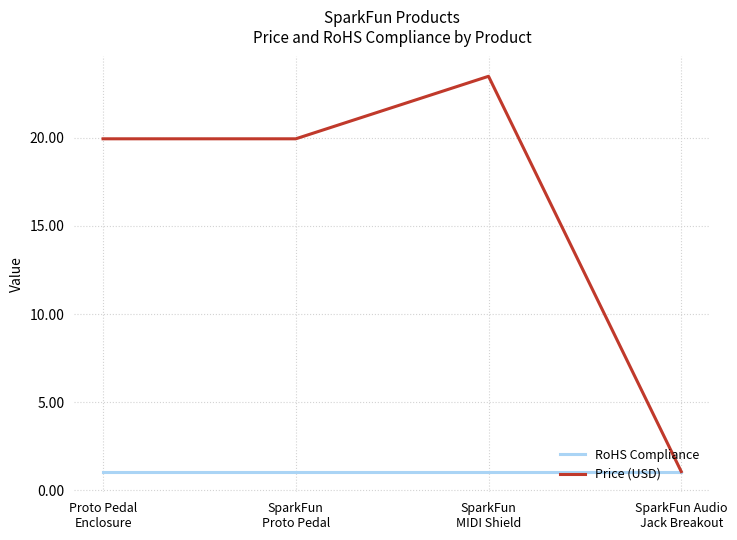

Rank the series by their maximum value, from lowest to highest.

RoHS Compliance, Price (USD)